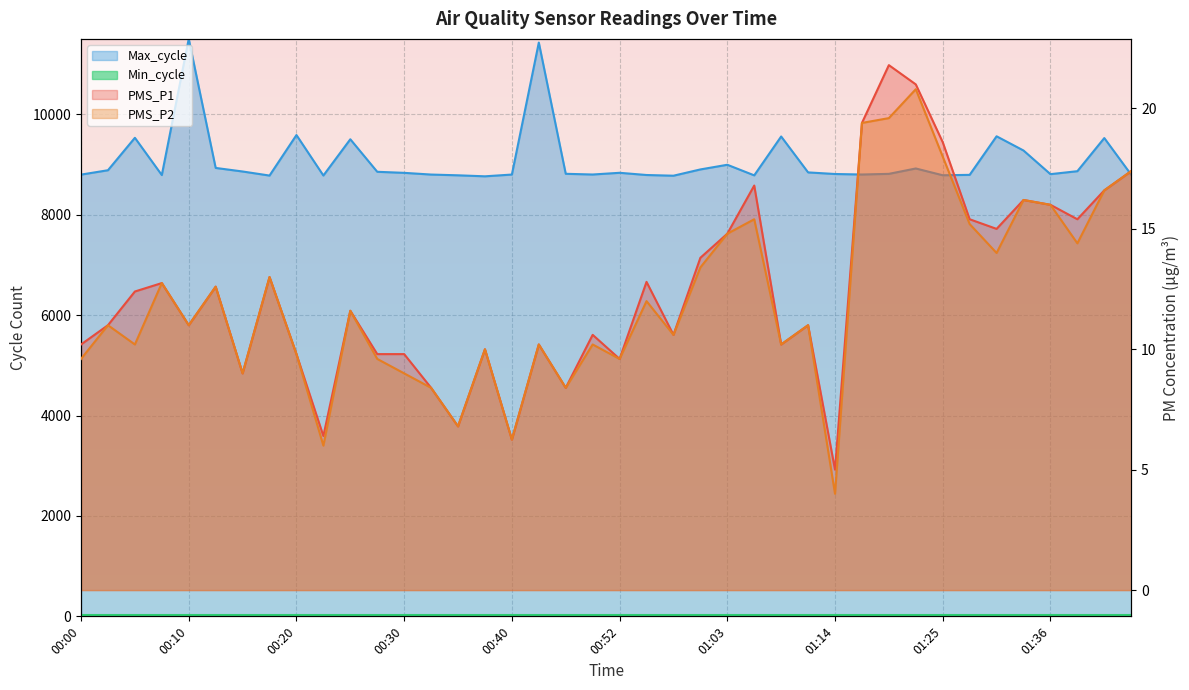

What is the spread (max minus min) of values at 15?

8754.0